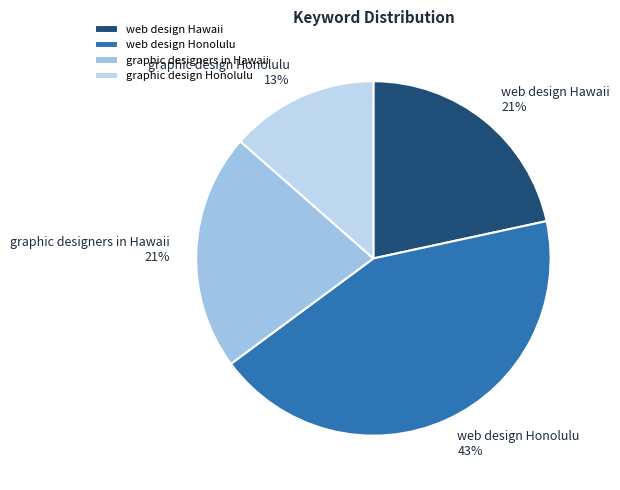

How many slices are in this pie chart?

4